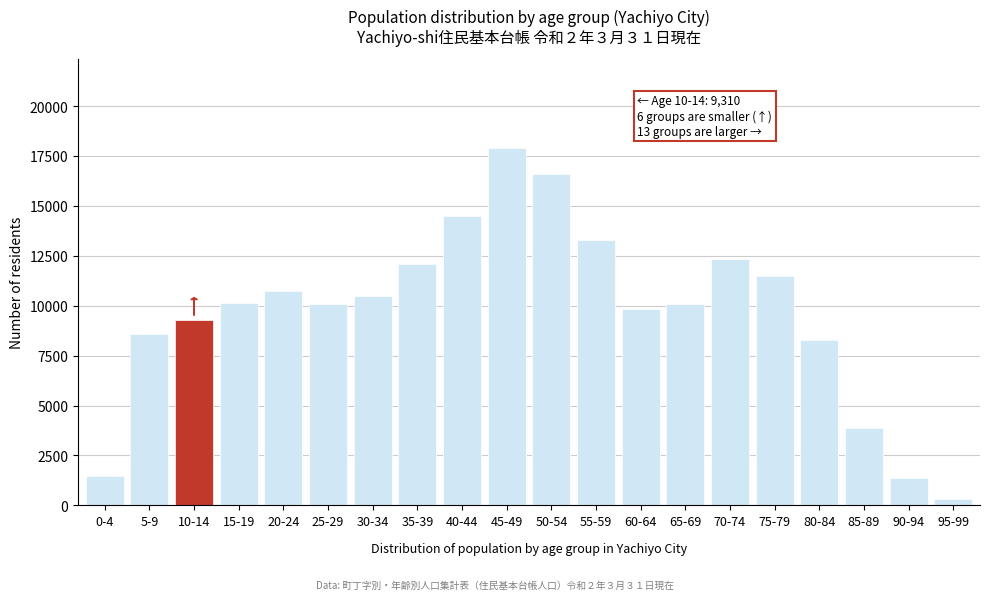

What is the change in value from 5-9 to 90-94?

-7193